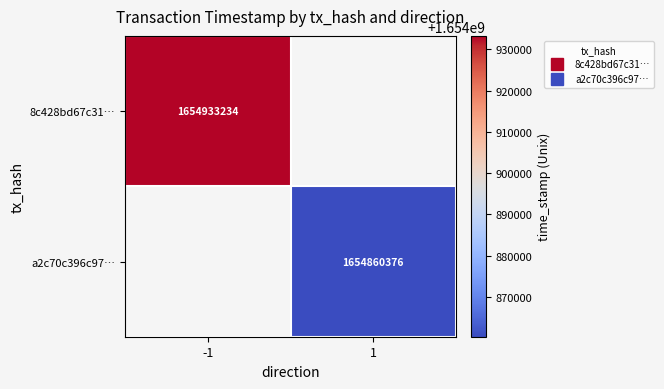

What is the minimum value shown in the chart?

1654860376.0